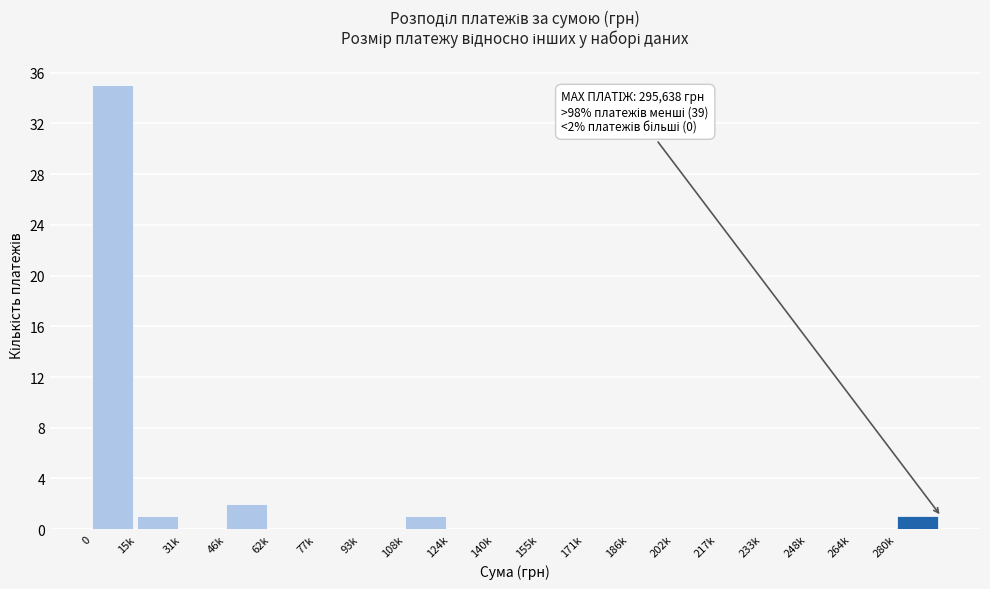

Reading right to left, list all the values displayed in this chart.

280k=1	264k=0	248k=0	233k=0	217k=0	202k=0	186k=0	171k=0	155k=0	140k=0	124k=0	108k=1	93k=0	77k=0	62k=0	46k=2	31k=0	15k=1	0=35